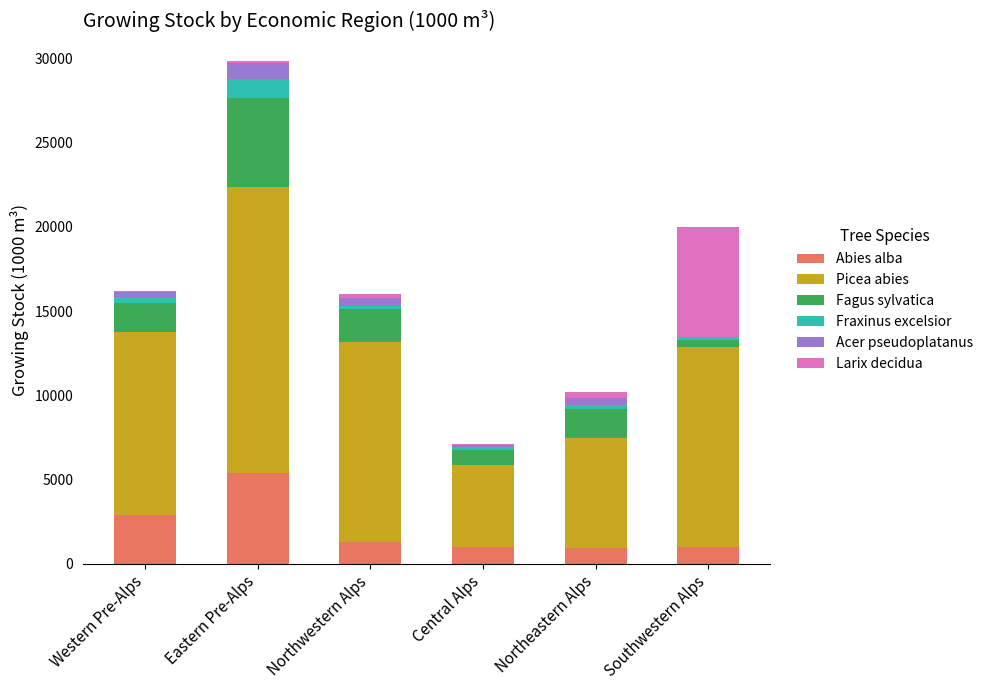

At which category is the sum across all series the highest?

Eastern Pre-Alps